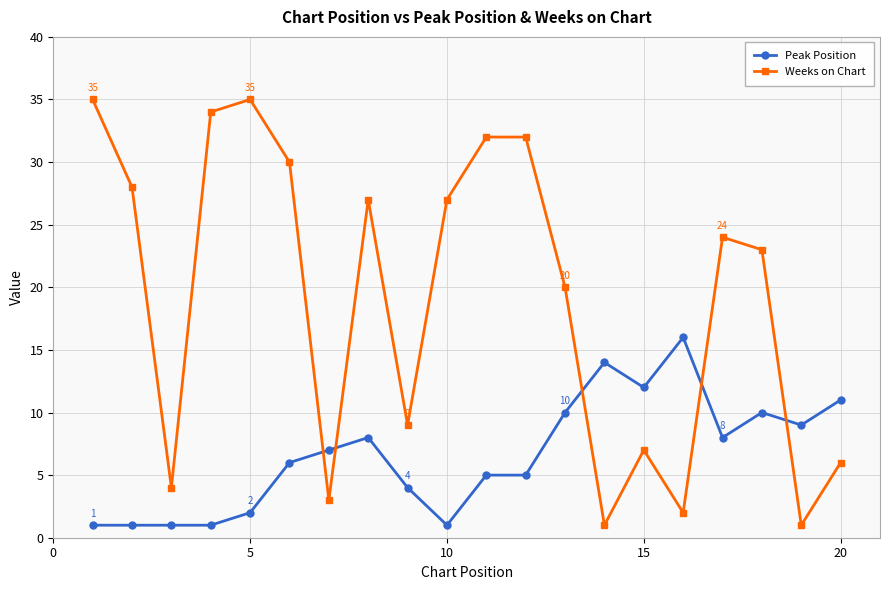

How many interior local valleys does the Weeks on Chart series have?

6